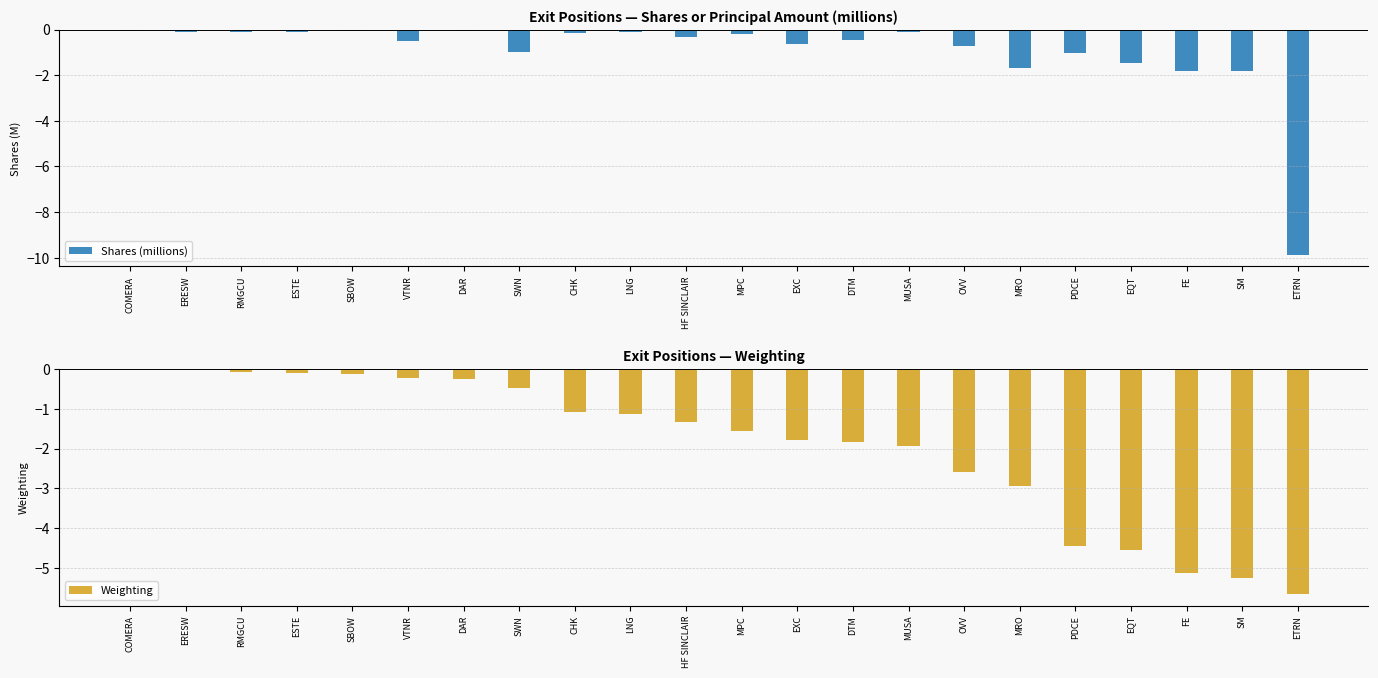

Which category has the highest value in the Shares (millions) series?

DAR